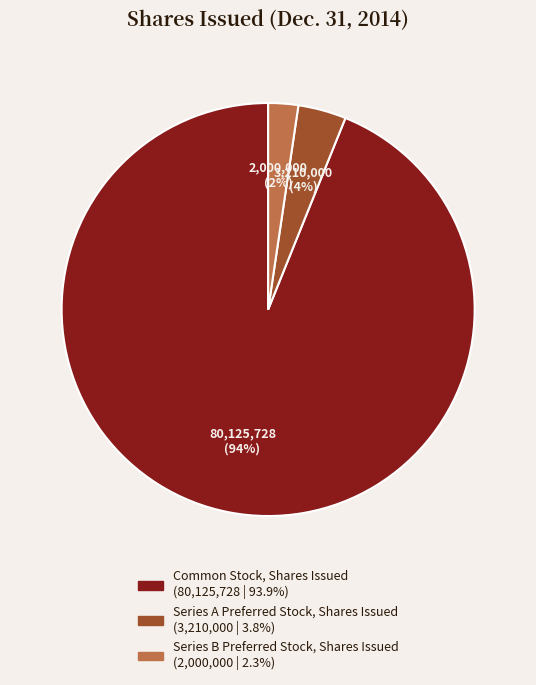

Which slice is the largest?

Common Stock, Shares Issued